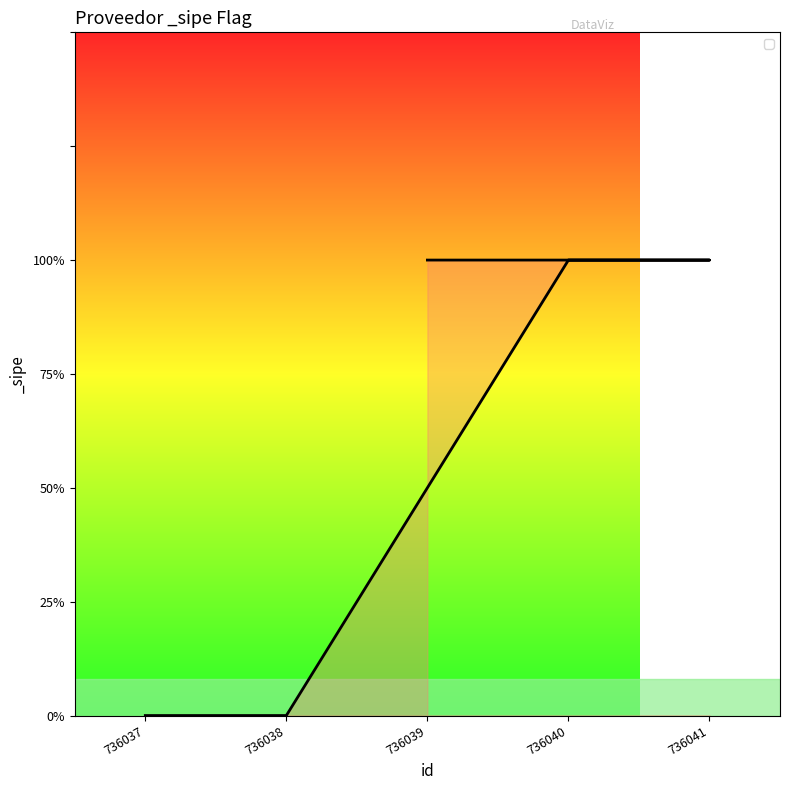

The chart shows a value of 1 at 736039. True or false?

True